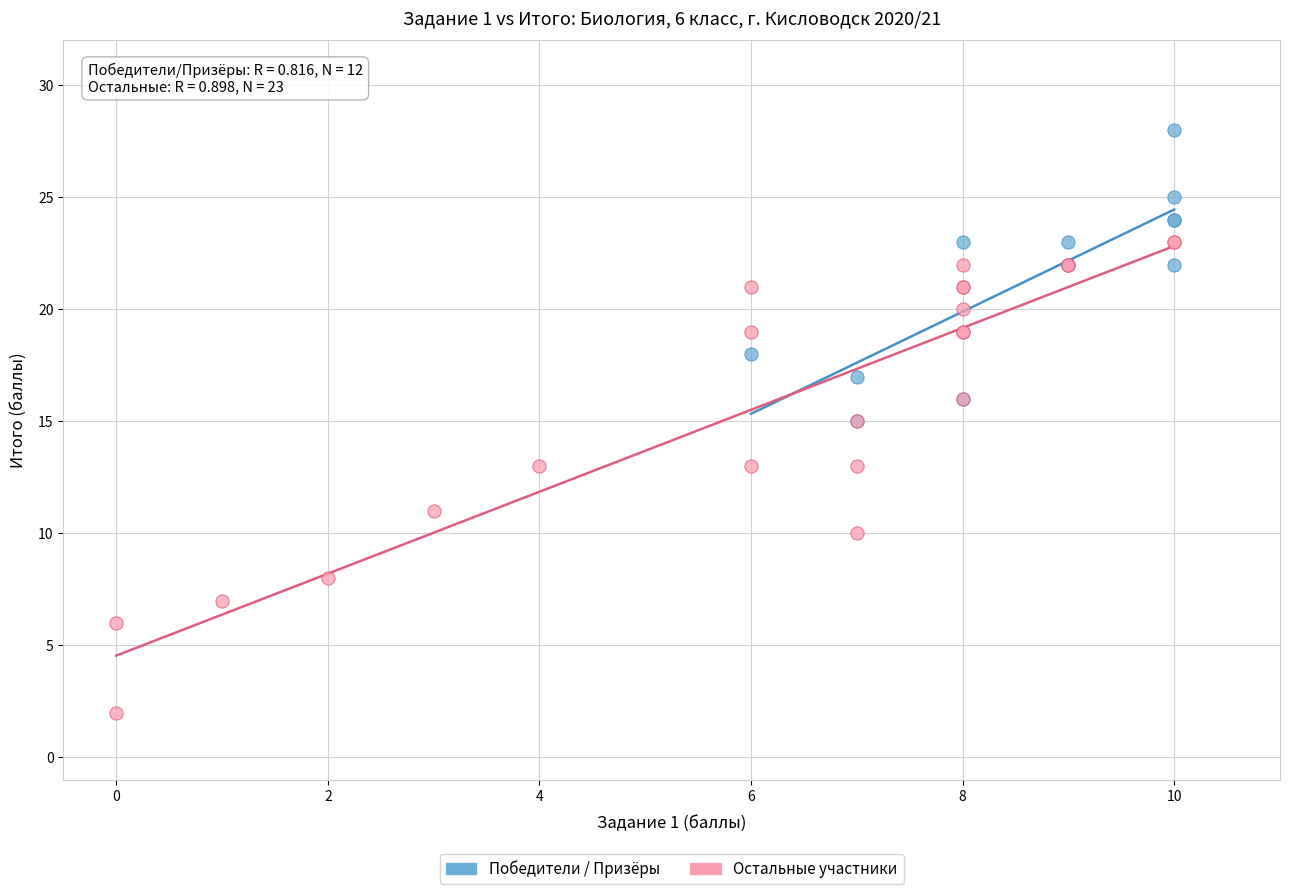

Which series contains the lowest Y value?

Остальные участники